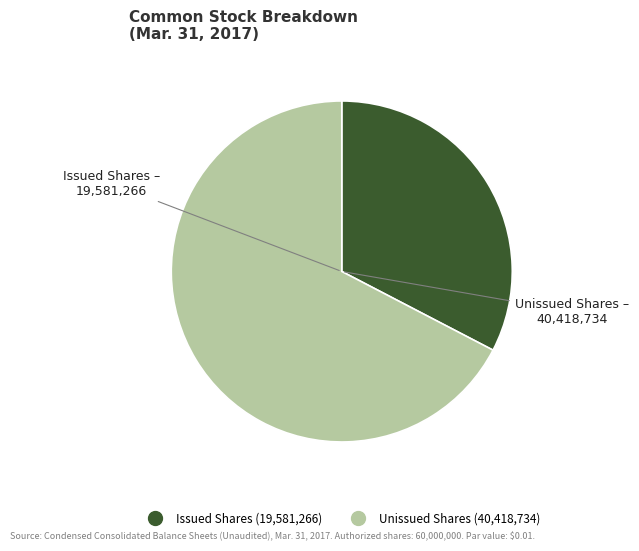

Does any single category account for the majority?

Yes